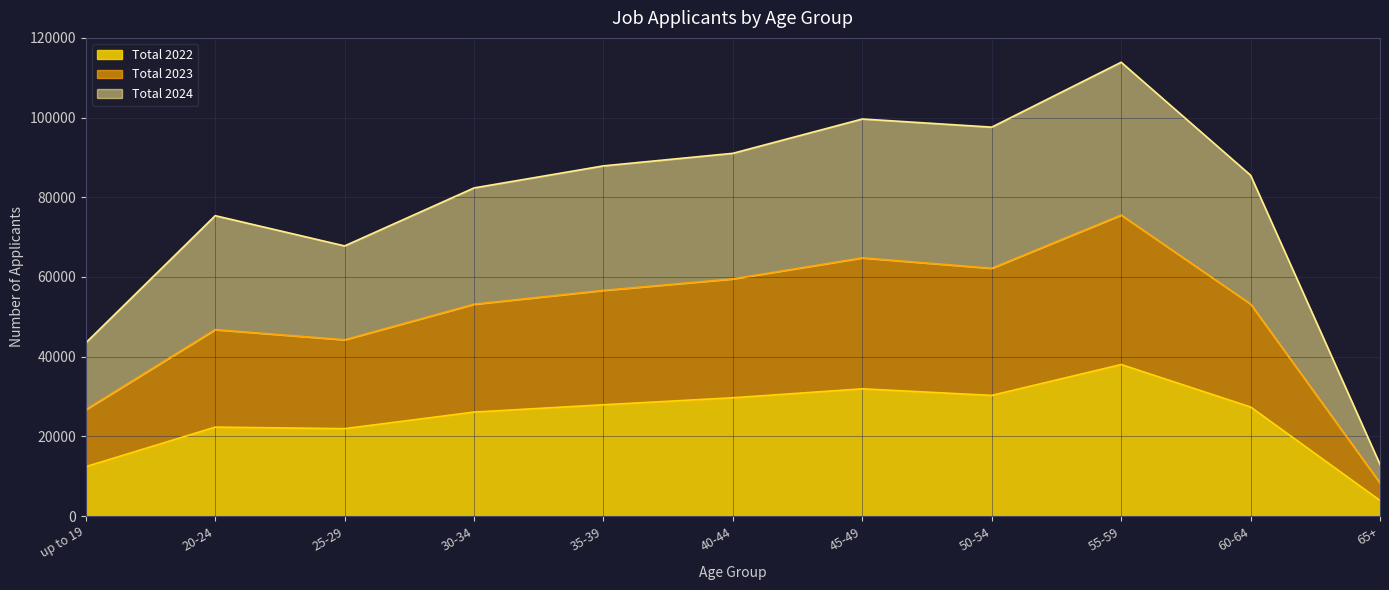

Where is the first local minimum for Total 2022?

25-29